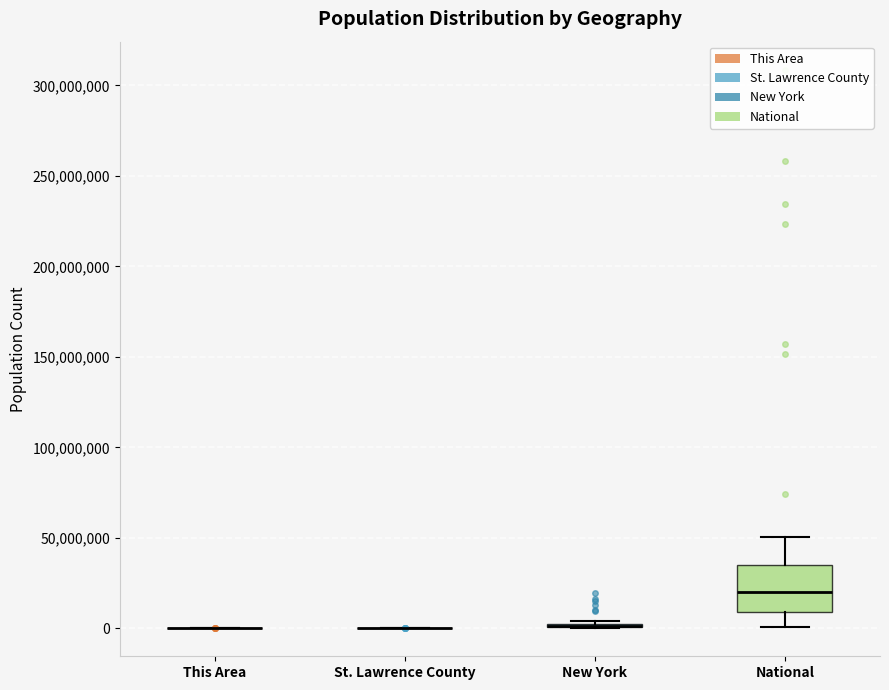

Where is the lower edge of the box for New York on the y-axis? The values are not printed on the chart, so give them approximately, as read against the axis.

0